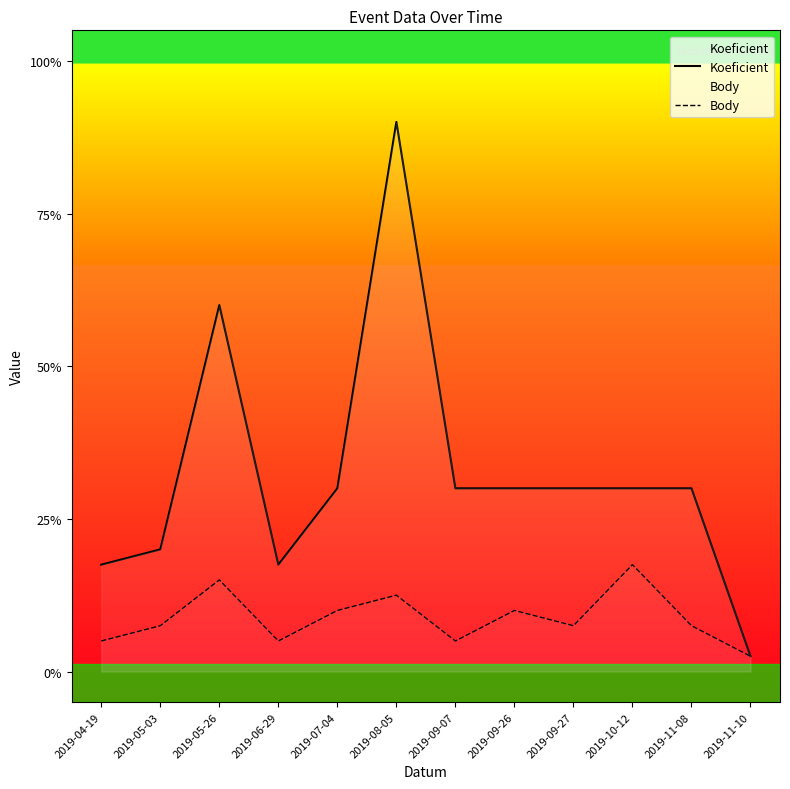

The value of Body at 2019-04-19 is 1. True or false?

False